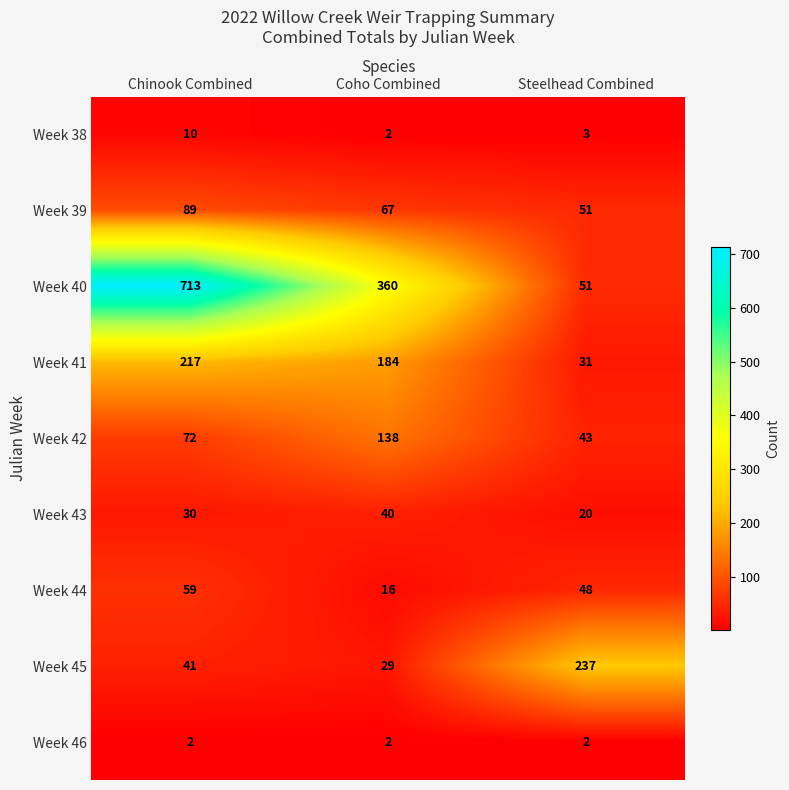

What is the sum of all Week 39 values?

207